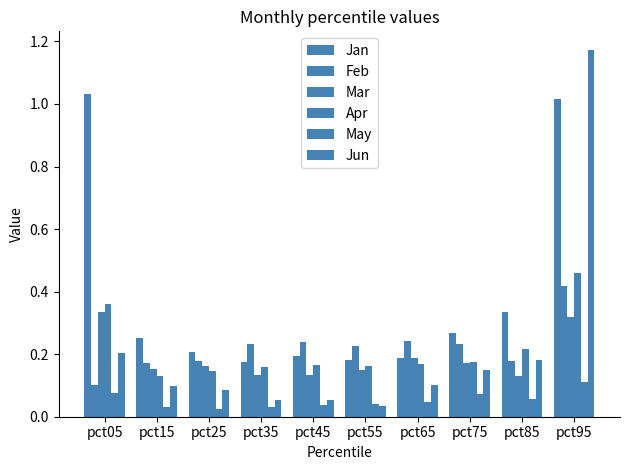

How many categories are shown in the chart?

10